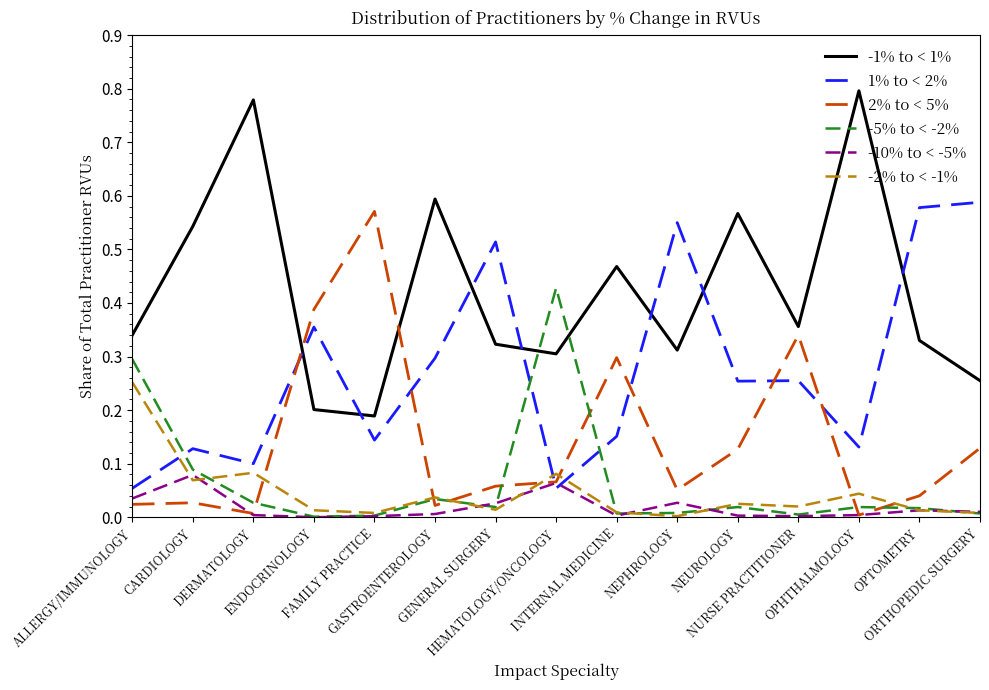

Is the value of 1% to < 2% at NEUROLOGY greater than the value of -5% to < -2% at GASTROENTEROLOGY?

Yes